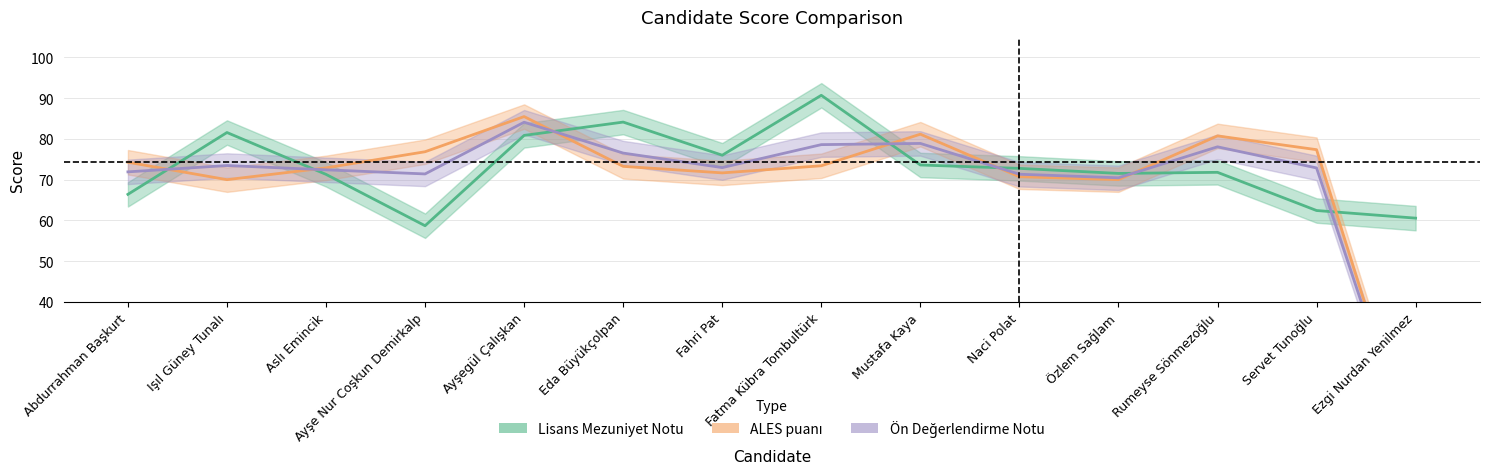

Is the value of Lisans Mezuniyet Notu at Mustafa Kaya greater than the value of Ön Değerlendirme Notu at Ezgi Nurdan Yenilmez?

Yes